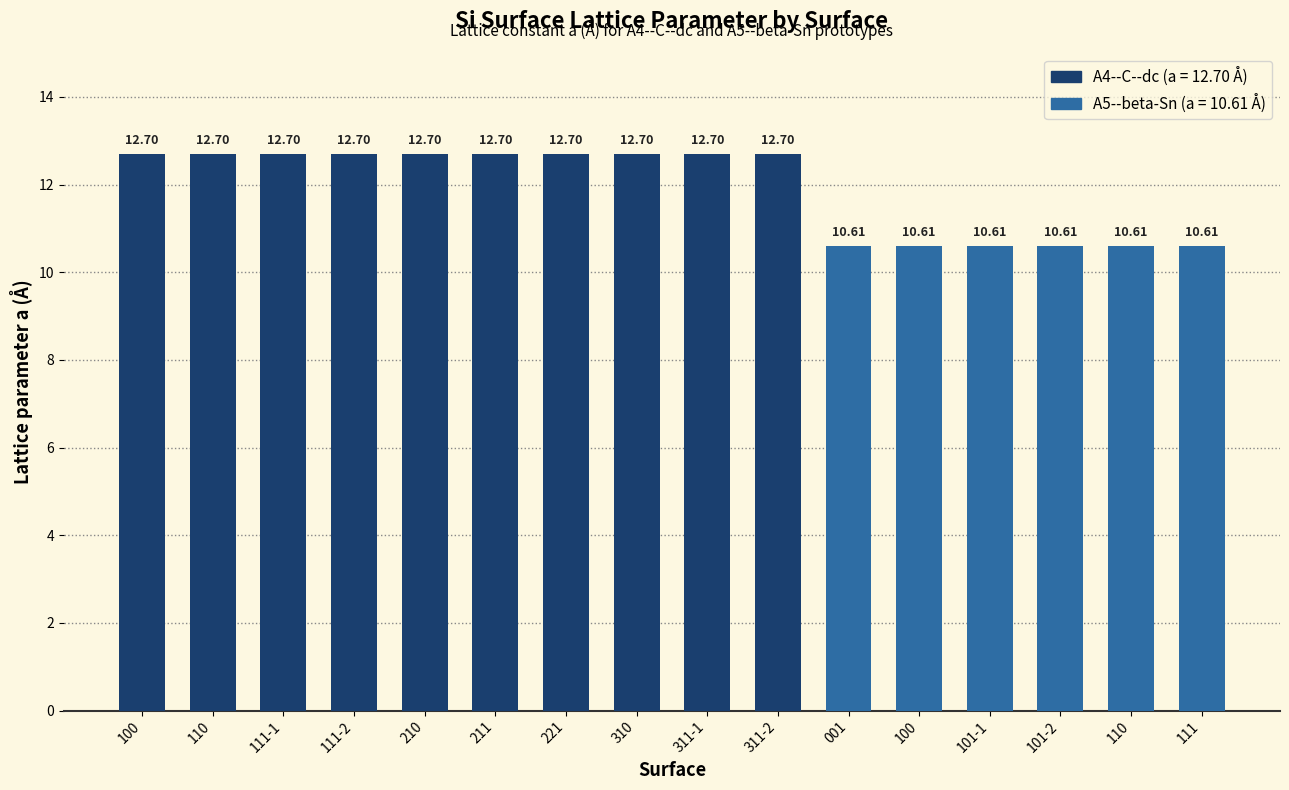

The value at 311-2 is 12.7. True or false?

True